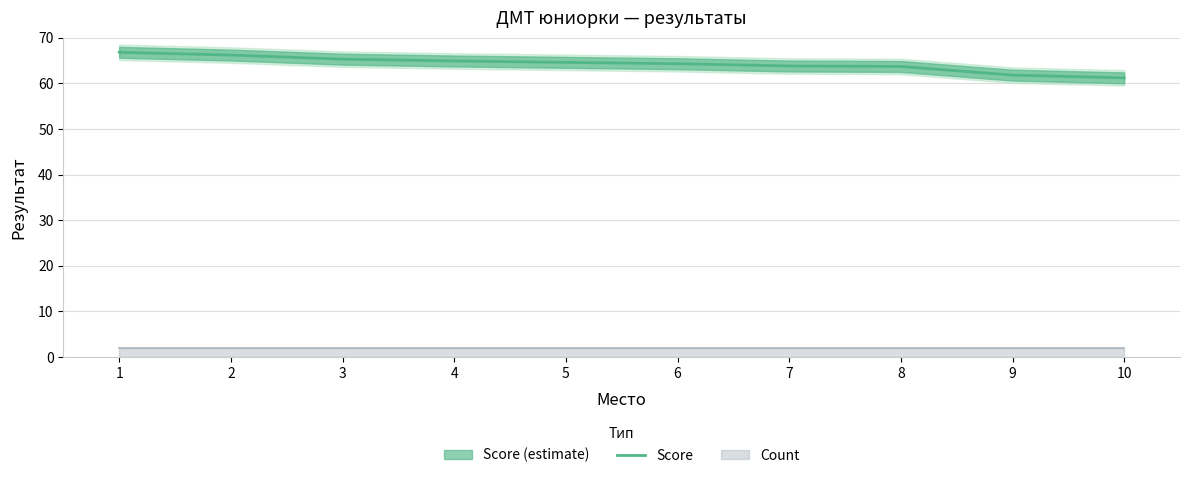

Between 6 and 4, which is larger?

4